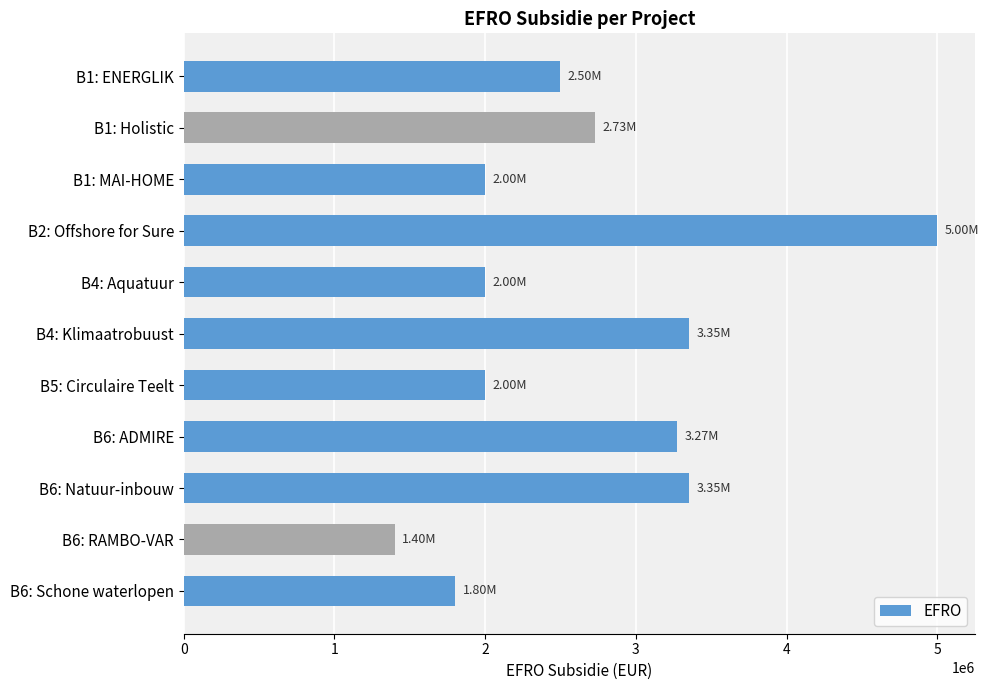

What is the greatest value displayed?

5000000.0